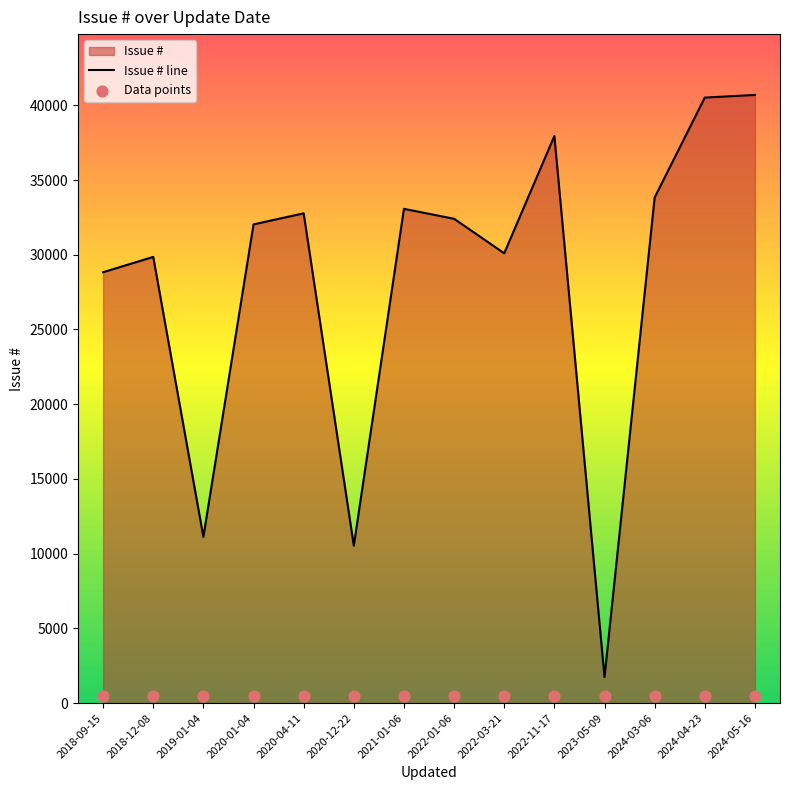

Which series contains the highest Y value?

Issue # line